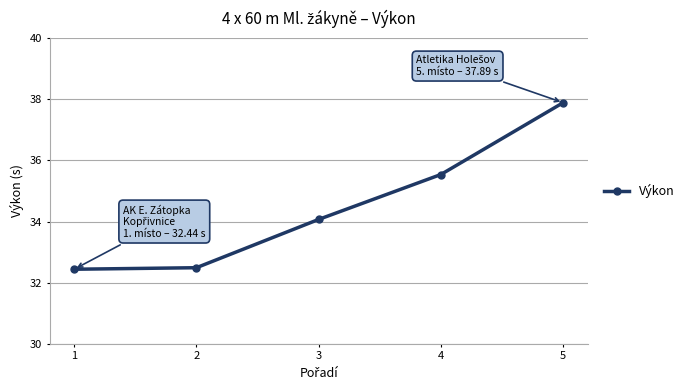

What is the average value?

34.5